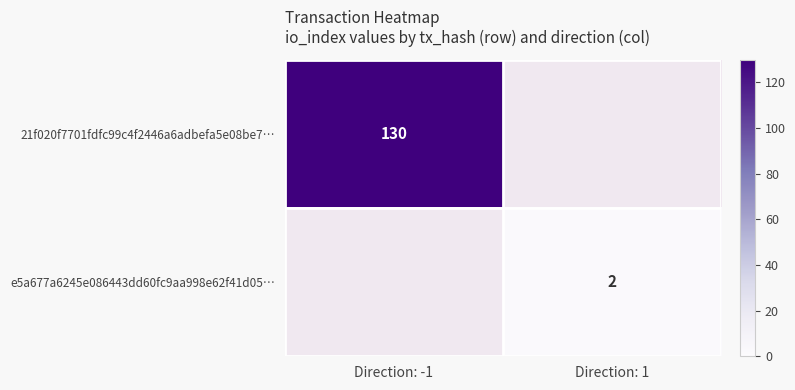

True or false: 21f020f7701fdfc99c4f2446a6adbefa5e08be7… has a value of 201.4 at Direction: -1.

False